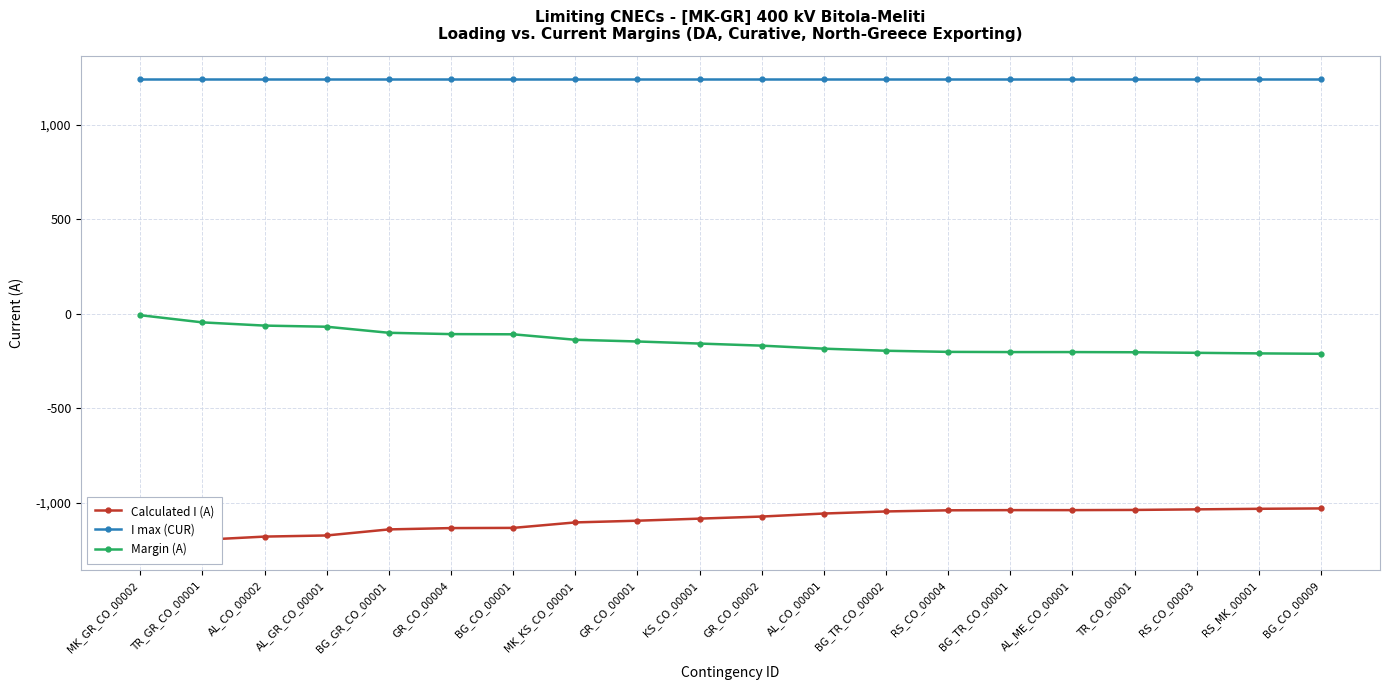

At which category does the chart reach its minimum across all series?

MK_GR_CO_00002